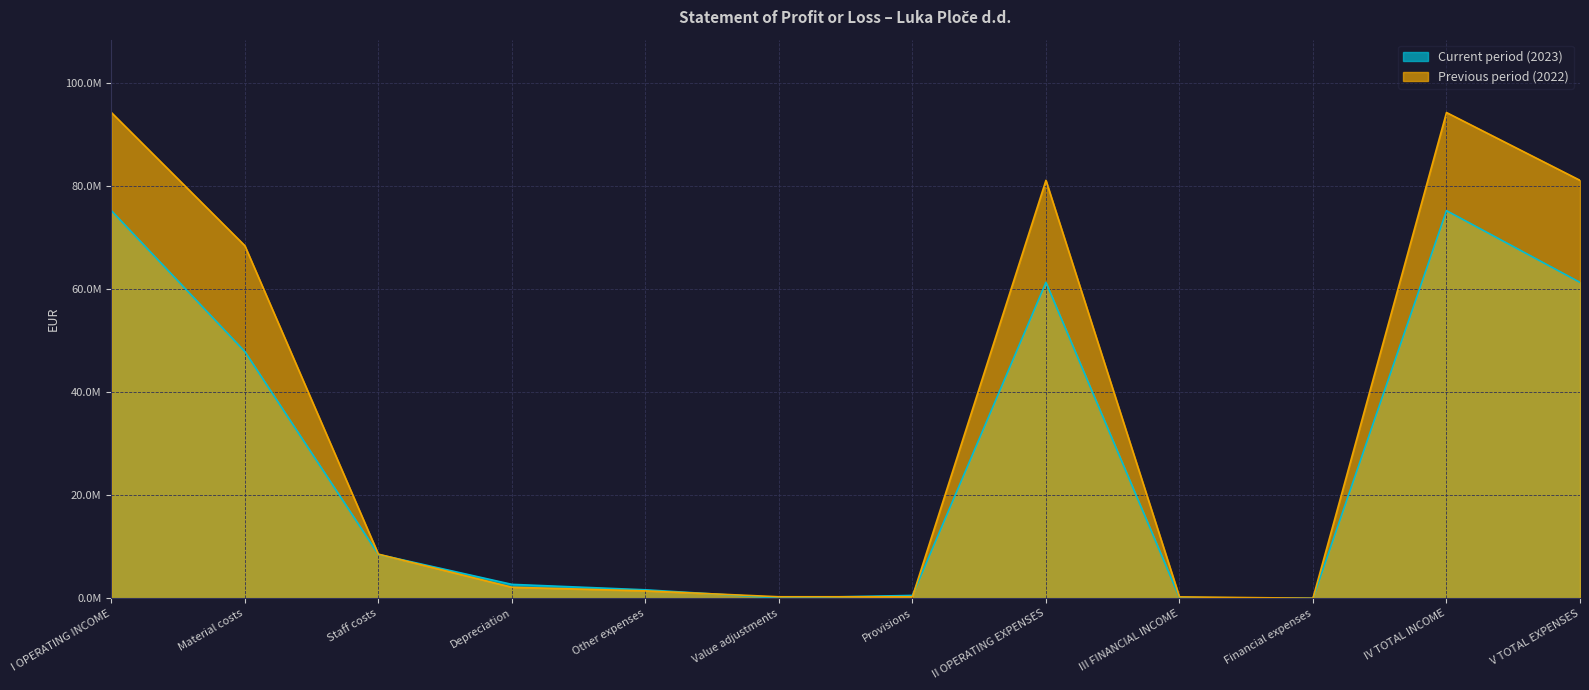

The Previous period (2022) series shows 479753 at Value adjustments. True or false?

False